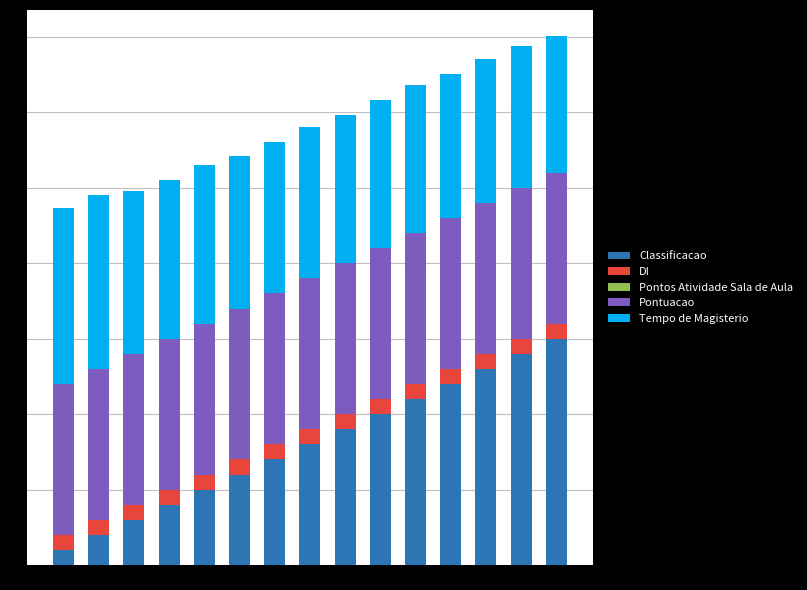

How many bars are there in total?

15